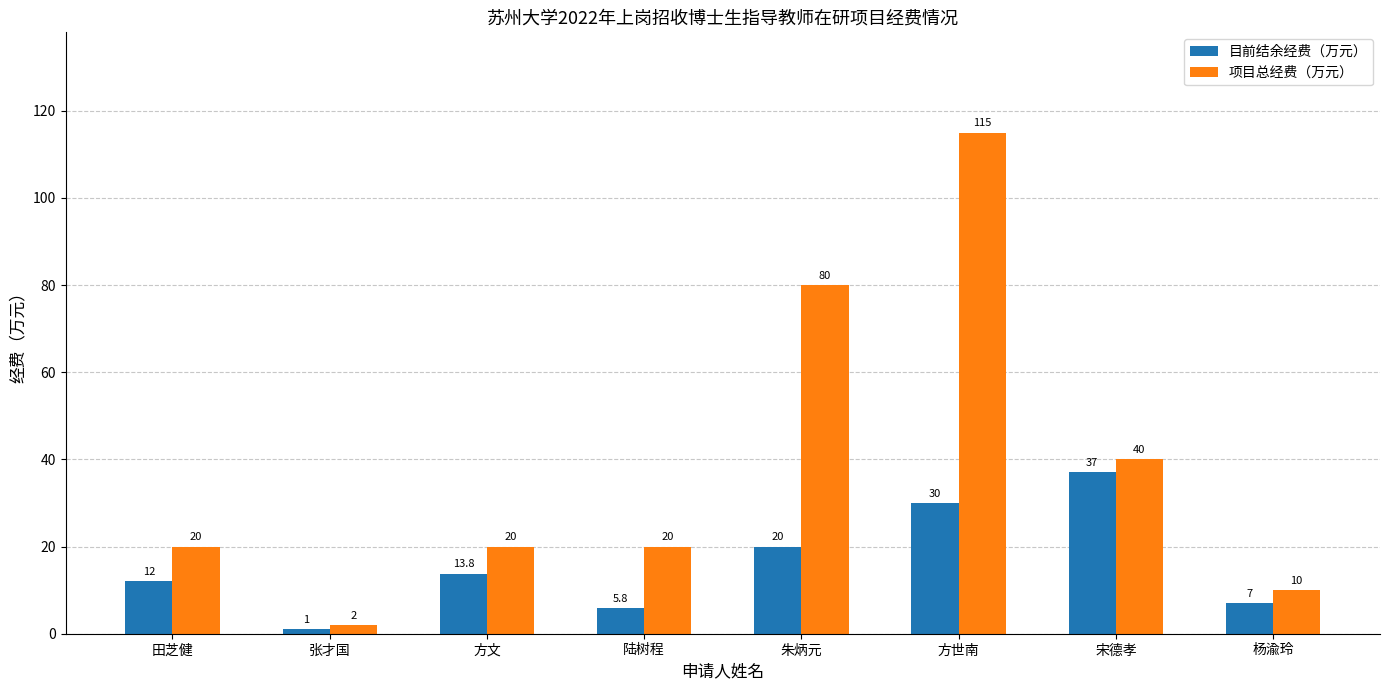

True or false: 目前结余经费（万元） has a value of 1.0 at 张才国.

True